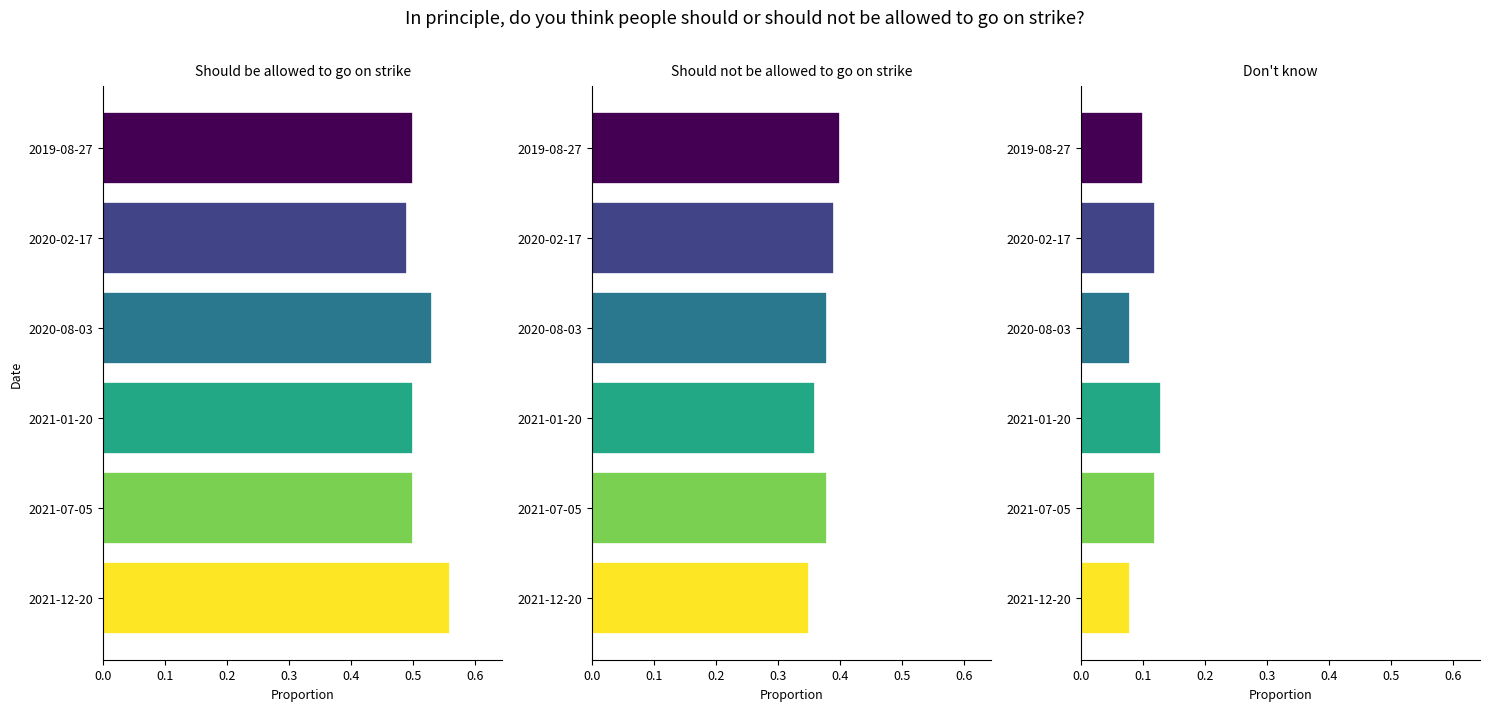

What is the lowest value of the Should not be allowed to go on strike series?

0.3